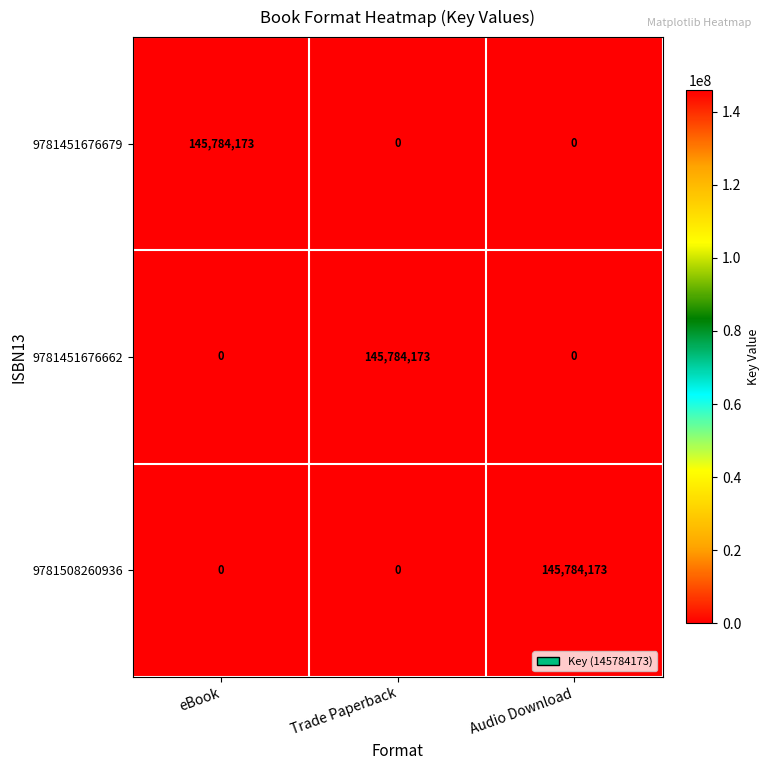

At how many categories does at least one series exceed 140924545?

3